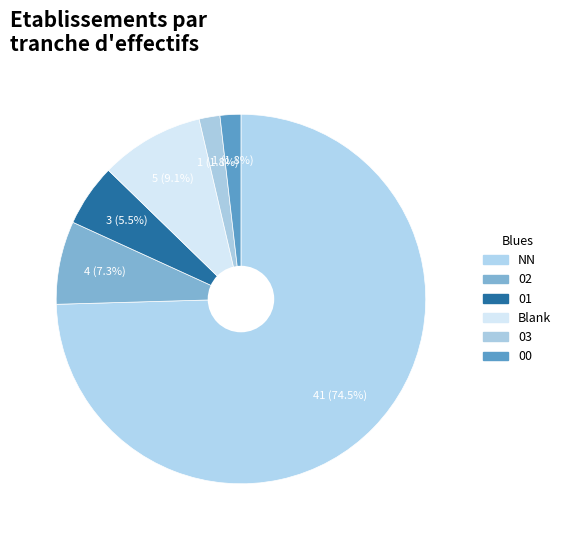

How many segments does this pie chart have?

6